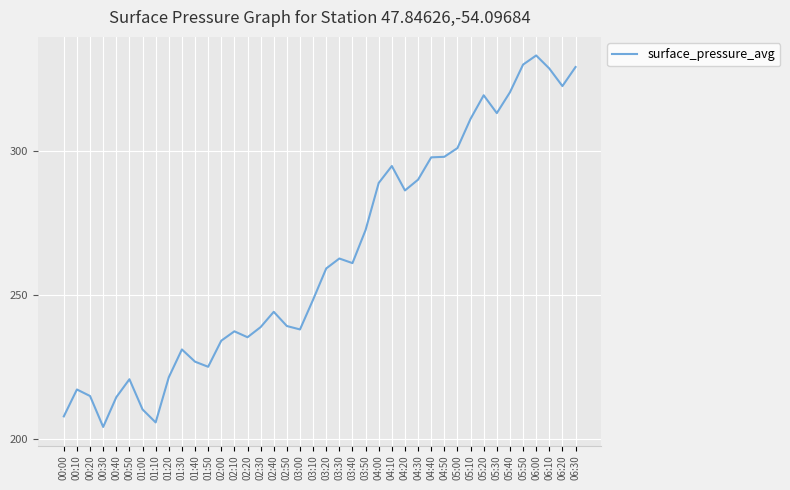

What is the difference between the values at 00:30 and 02:00?

29.9